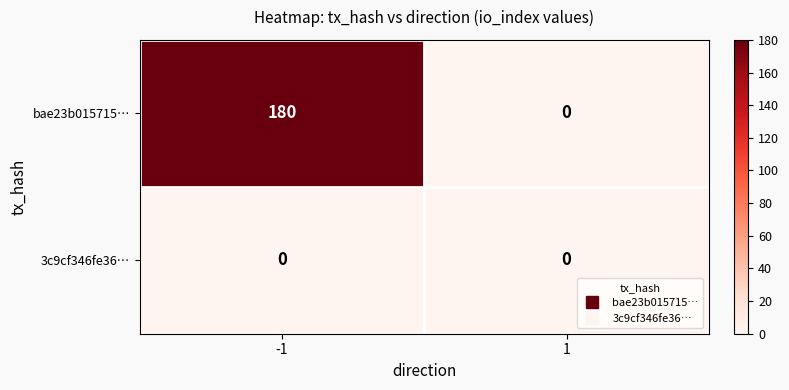

True or false: bae23b015715… has a value of 180 at -1.

True